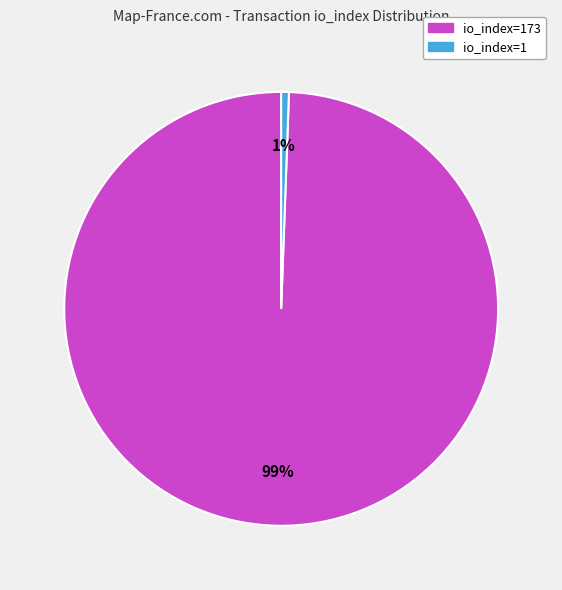

Is there a majority slice in this chart?

Yes